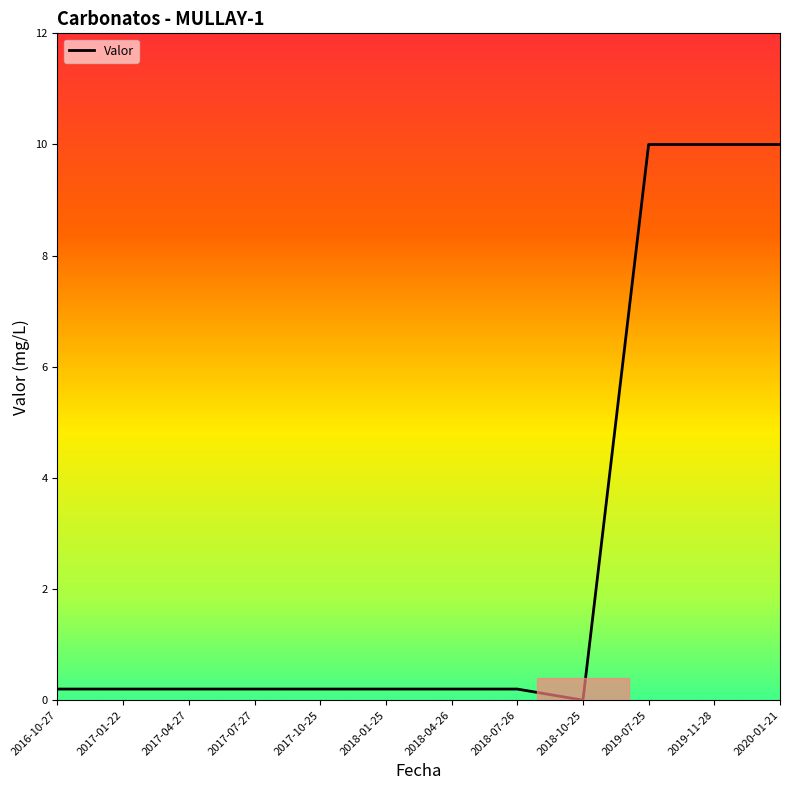

Reading right to left, transcribe all the data shown in this chart.

2020-01-21=10.0	2019-11-28=10.0	2019-07-25=10.0	2018-10-25=0.0	2018-07-26=0.2	2018-04-26=0.2	2018-01-25=0.2	2017-10-25=0.2	2017-07-27=0.2	2017-04-27=0.2	2017-01-22=0.2	2016-10-27=0.2